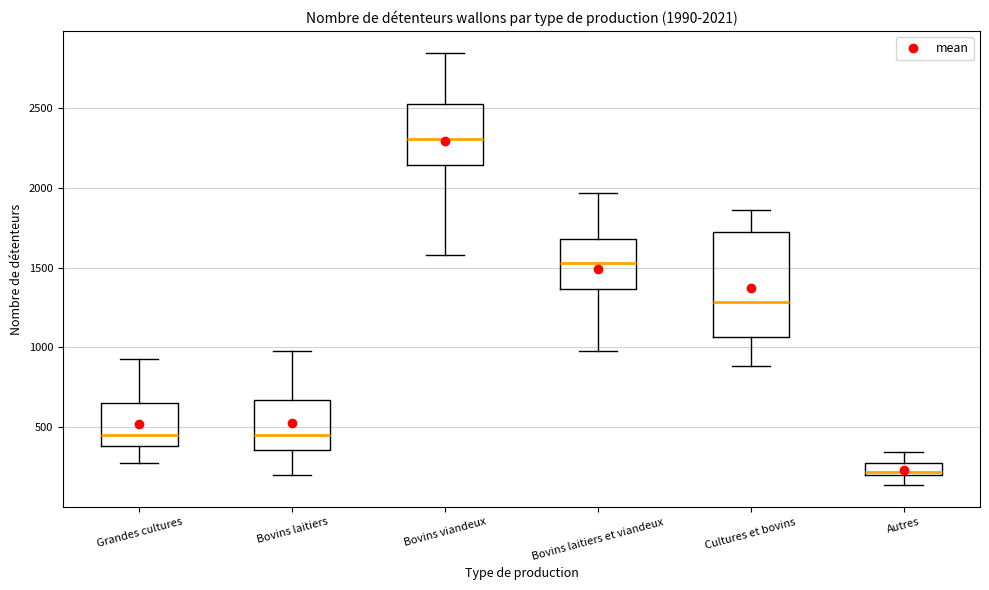

Comparing the boxes themselves (not the whiskers), which one is the tallest?

Cultures et bovins